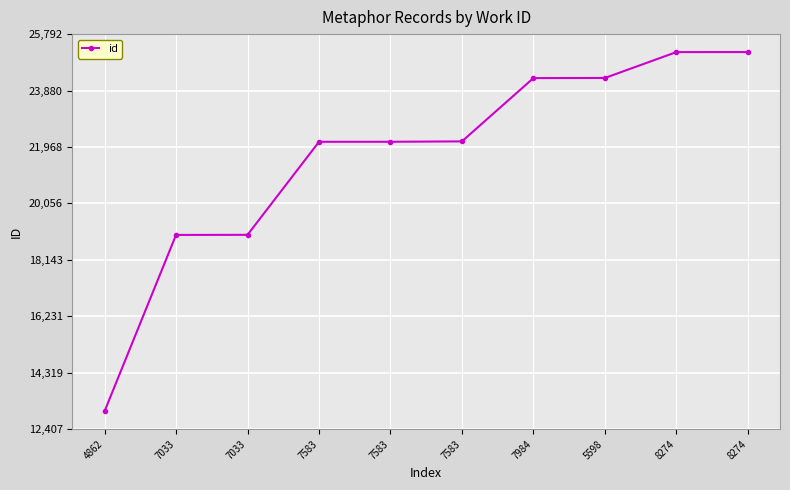

What is the sum of the values at 7033 and 8274?

44175